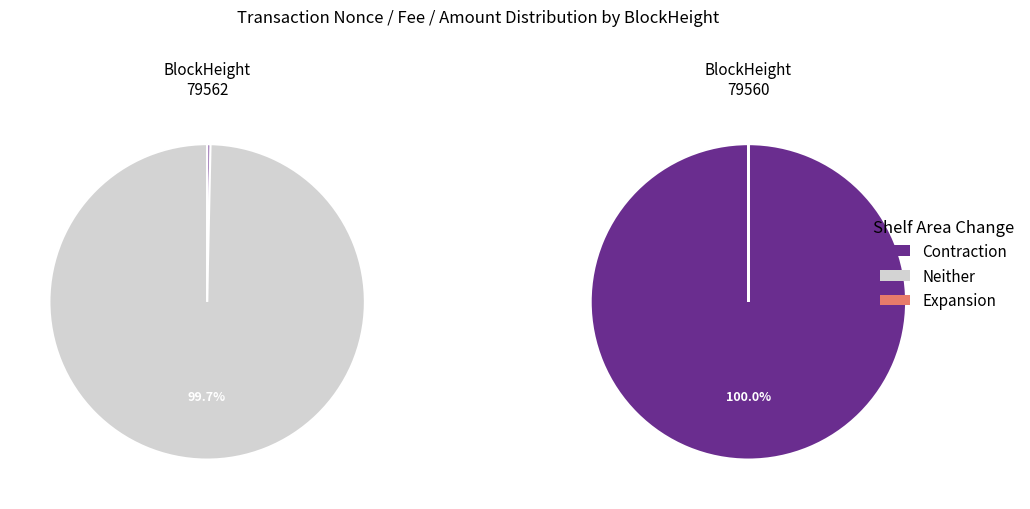

Which series has the largest range (max minus min)?

Neither